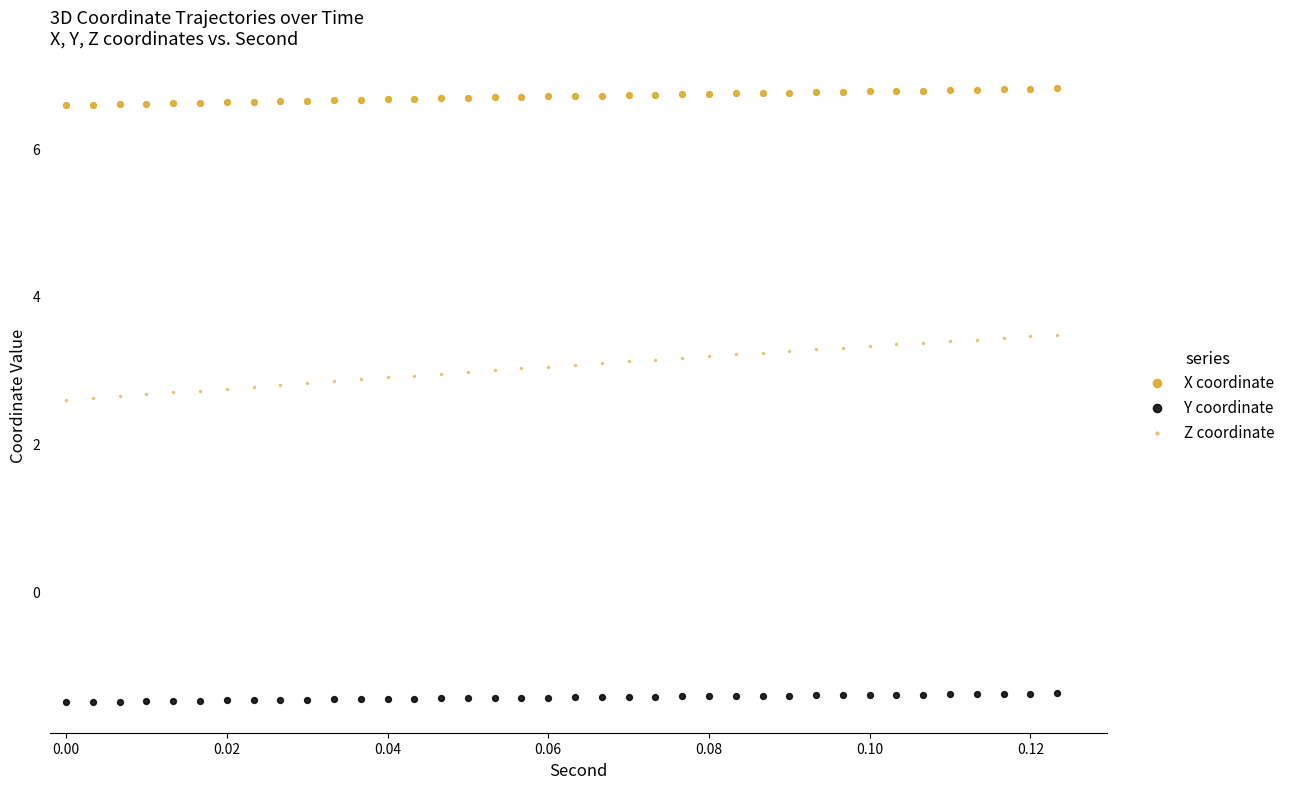

Count the number of points in this scatter plot.

114